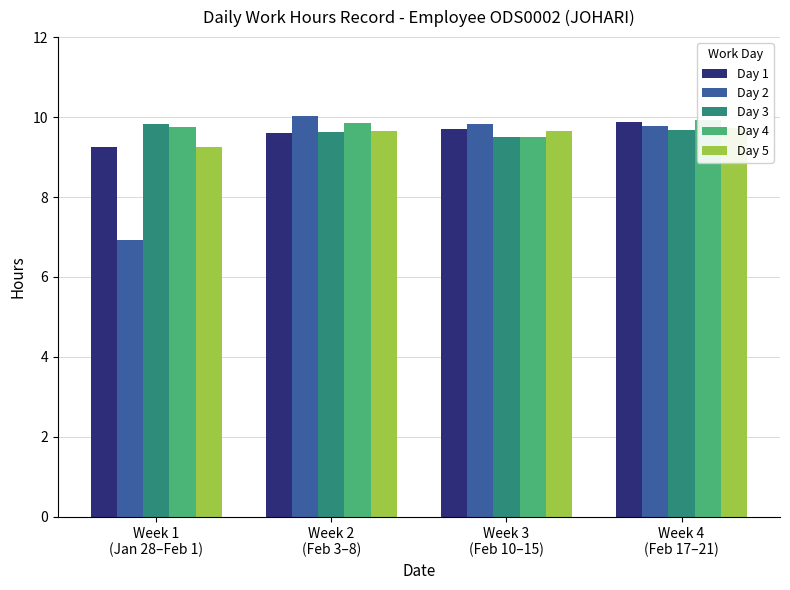

Which series has the widest spread of values?

Day 2